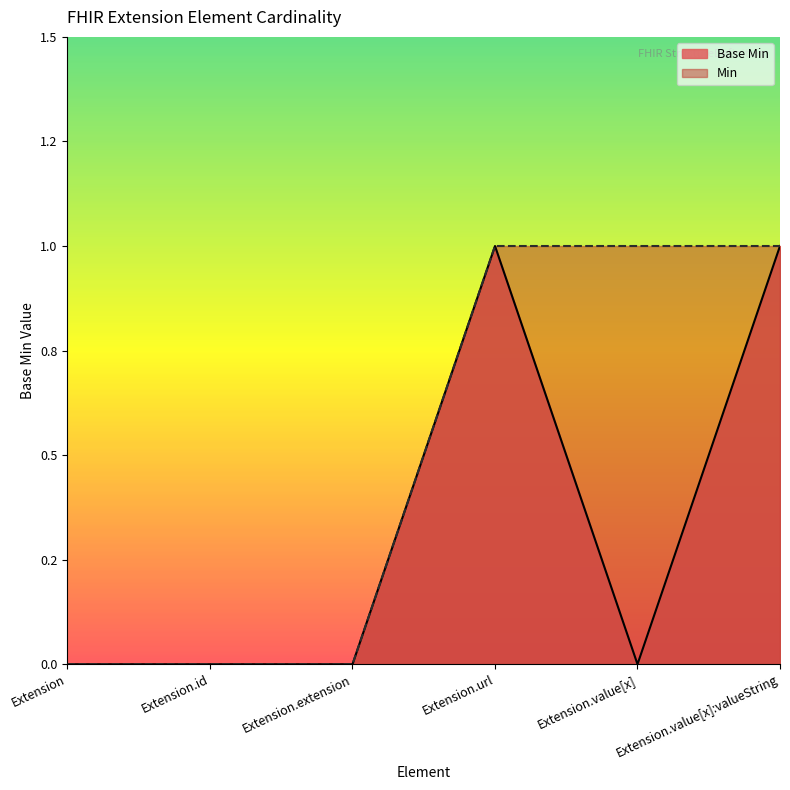

How many interior local valleys (lower than both neighbors) does the data have?

1